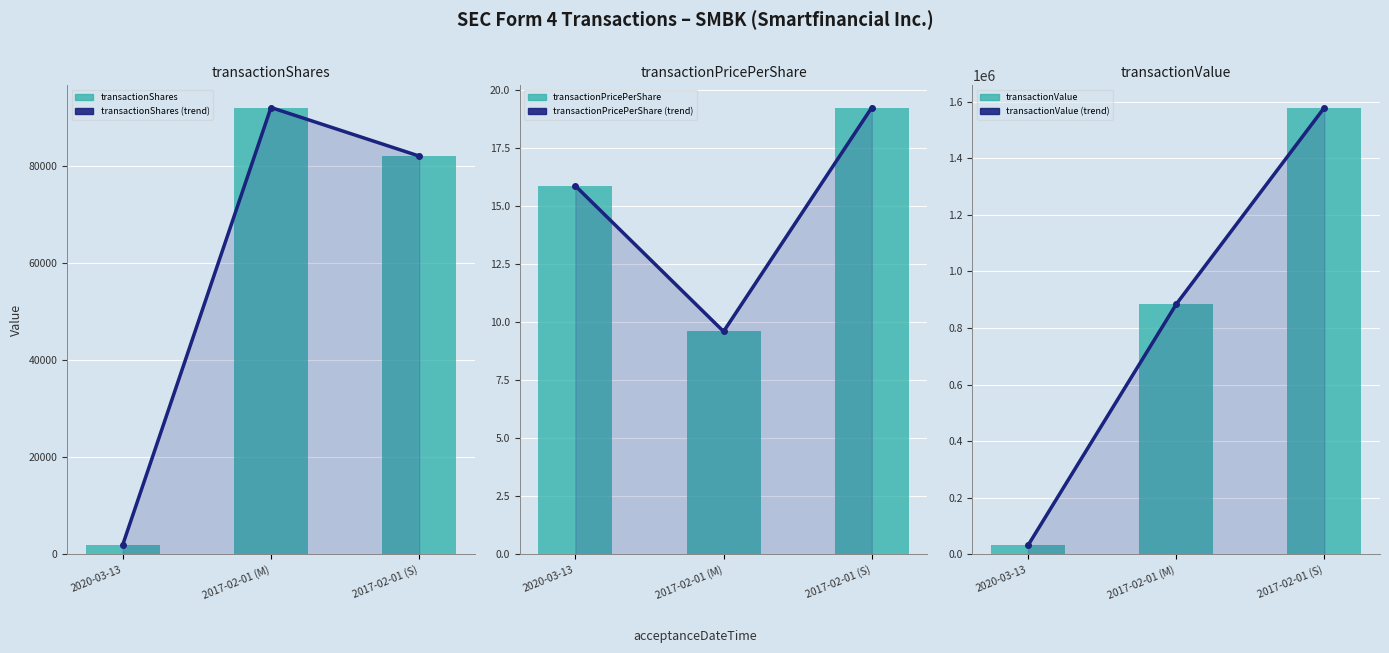

What position from the left is 2017-02-01 (M)?

2